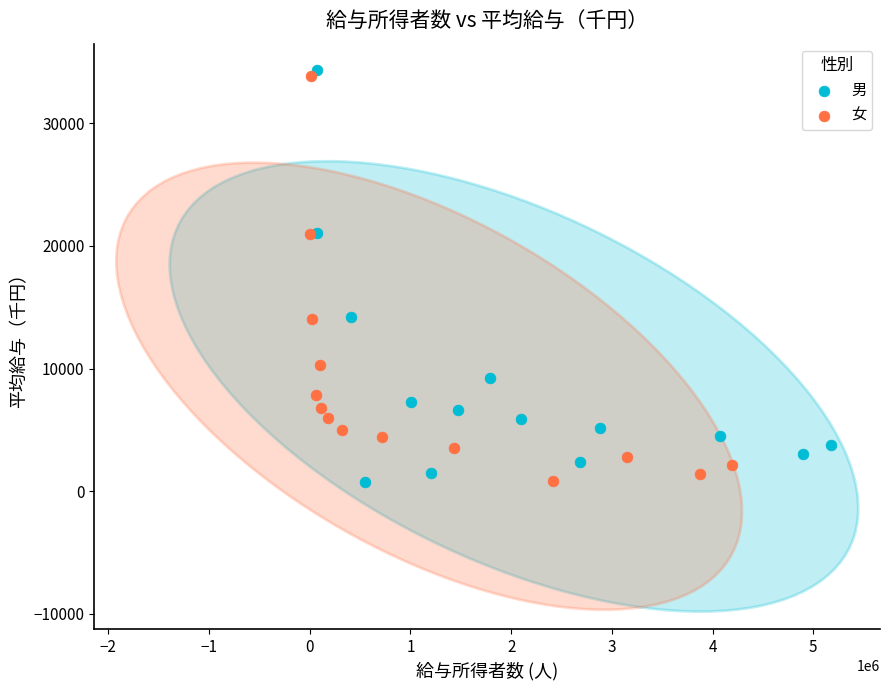

Which series reaches the maximum Y coordinate?

男